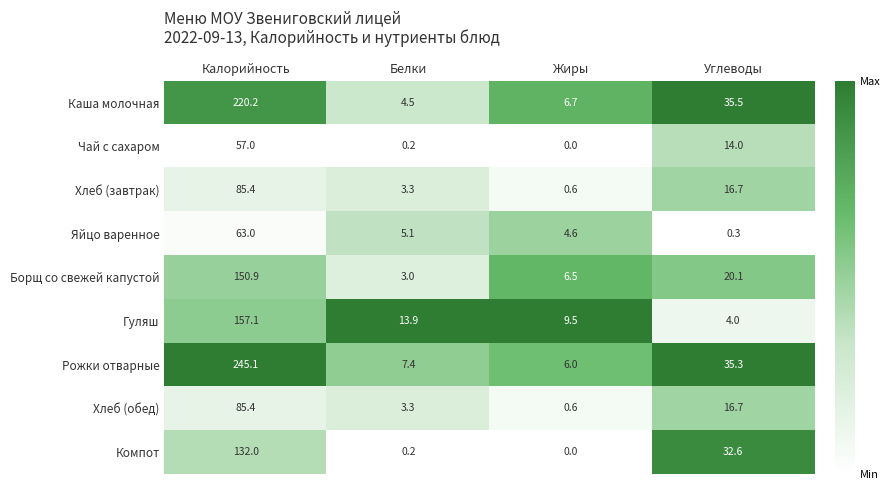

Which series has the largest total across all categories?

Рожки отварные